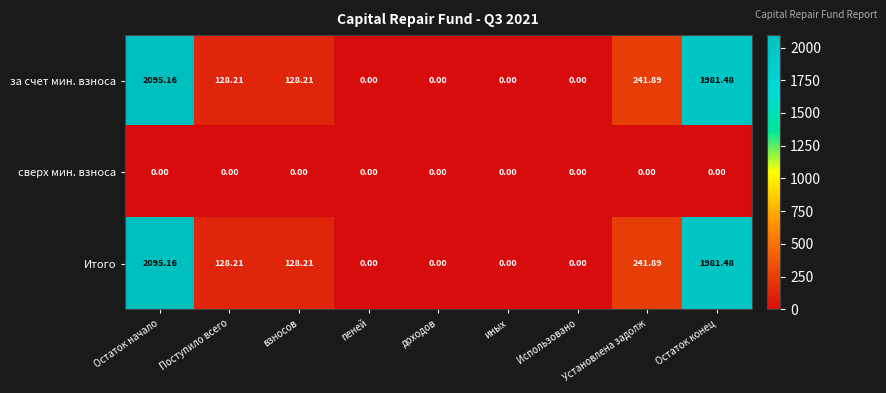

At which label does Итого first exceed 128?

Остаток начало